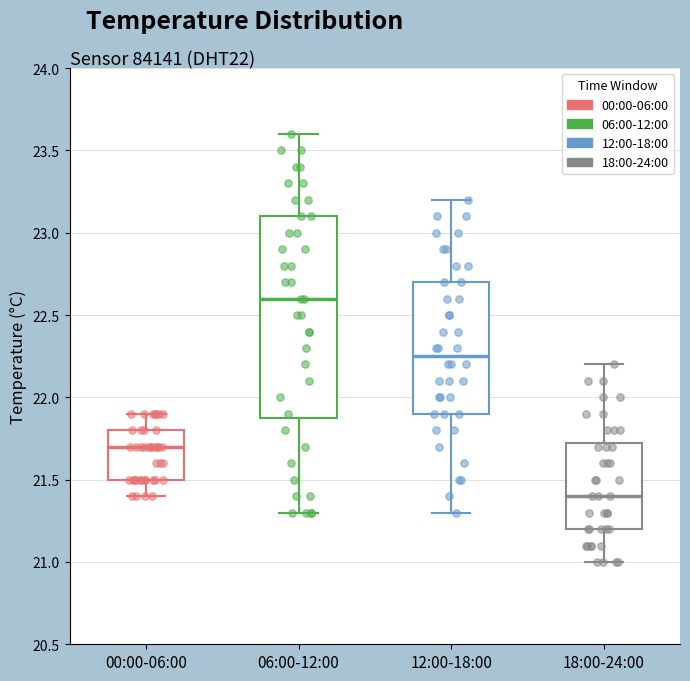

Which box's median line is the highest?

06:00-12:00